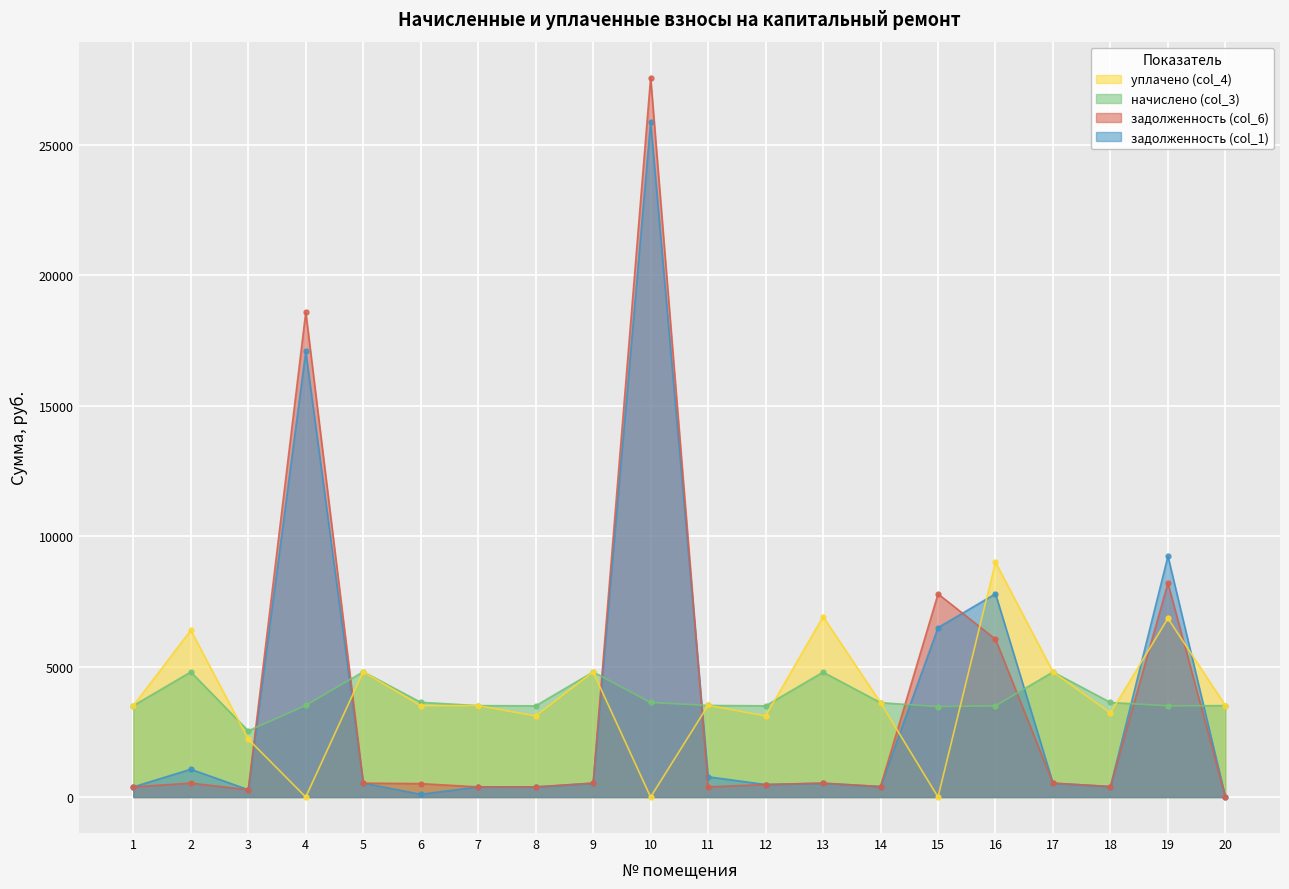

What is the value of the уплачено (col_4) point at the 8th from the left?

3107.7